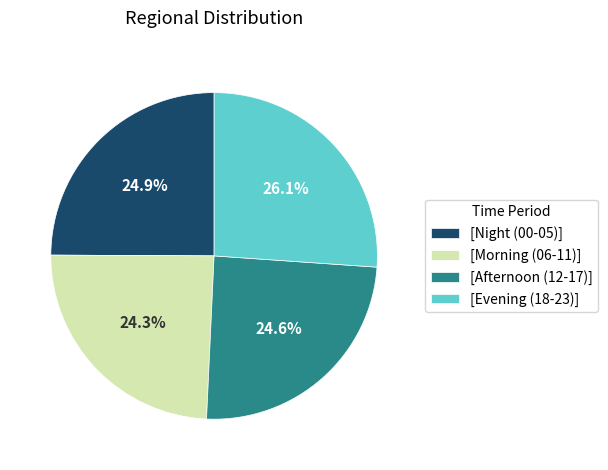

How many slices are in this pie chart?

4